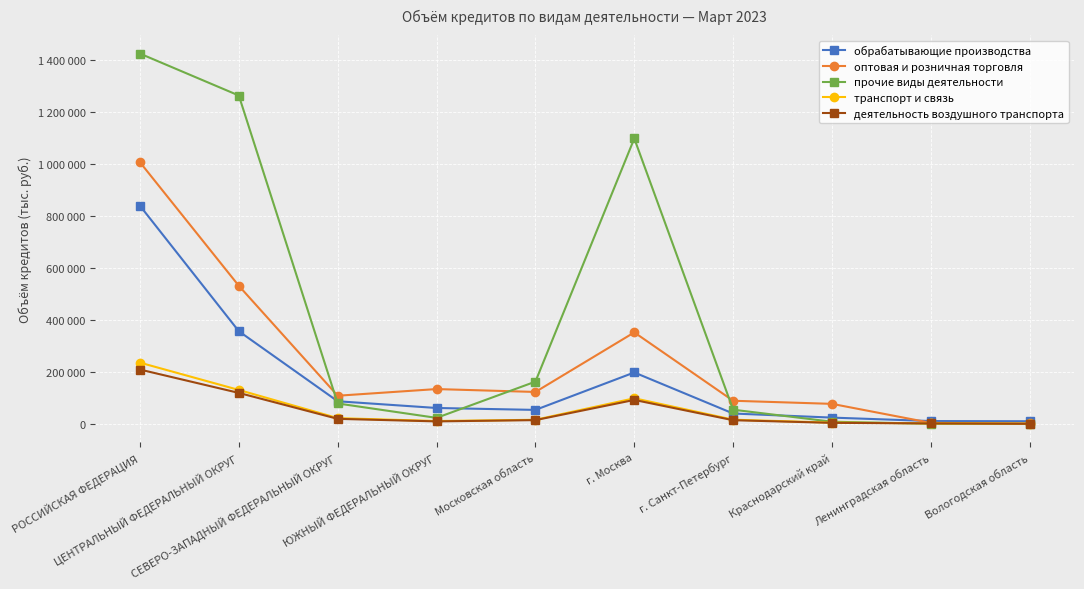

Is this an area chart (filled region under the line)?

No